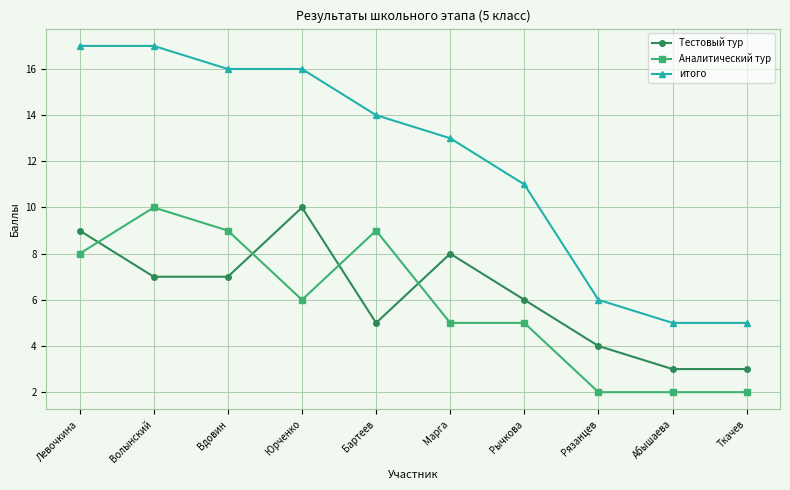

What is the label of the 3rd point from the left?

Вдовин